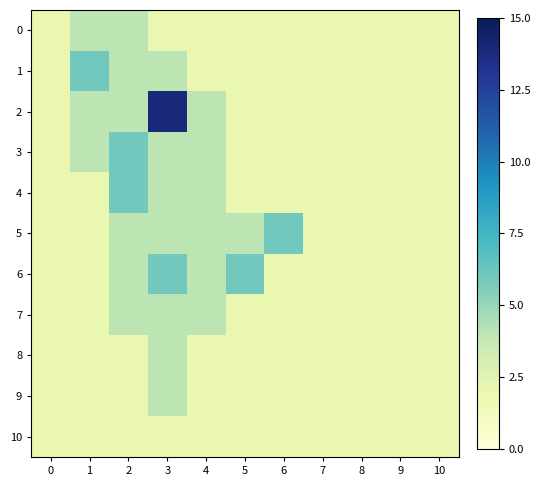

Rank the series at 2 from highest to lowest value.

3, 4, 0, 1, 2, 5, 6, 7, 8, 9, 10